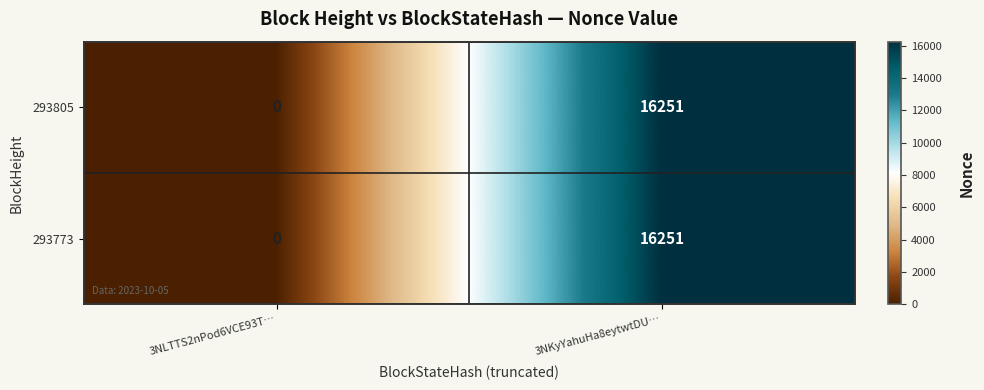

How many series are shown in this chart?

2